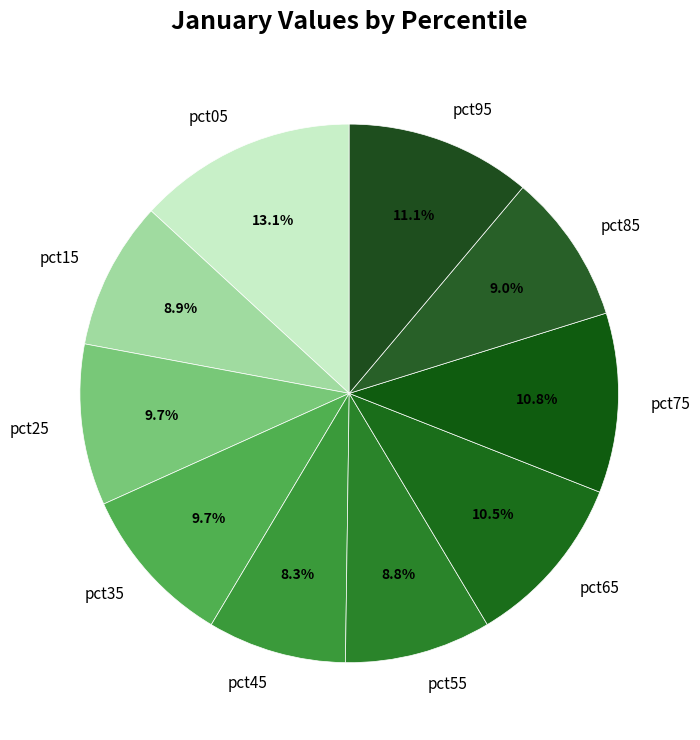

Which has a higher value, pct95 or pct05?

pct05